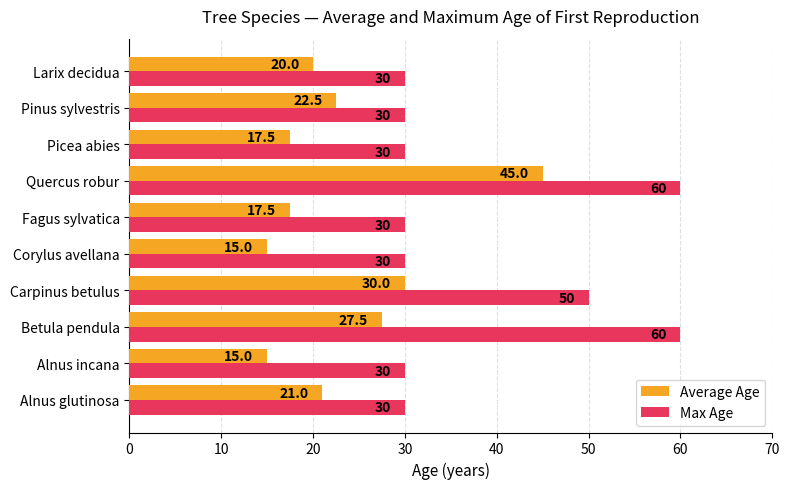

Between Carpinus betulus and Quercus robur, which series saw the biggest shift?

Average Age